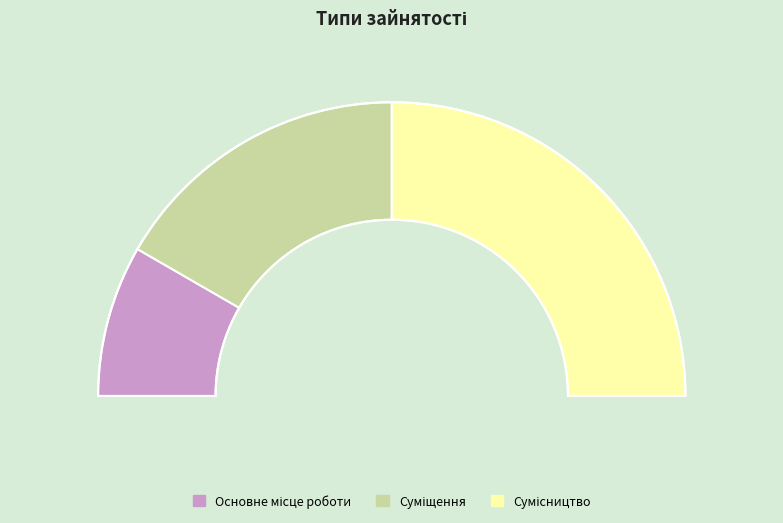

To the nearest percent, what percentage of the pie is Сумісництво?

50%